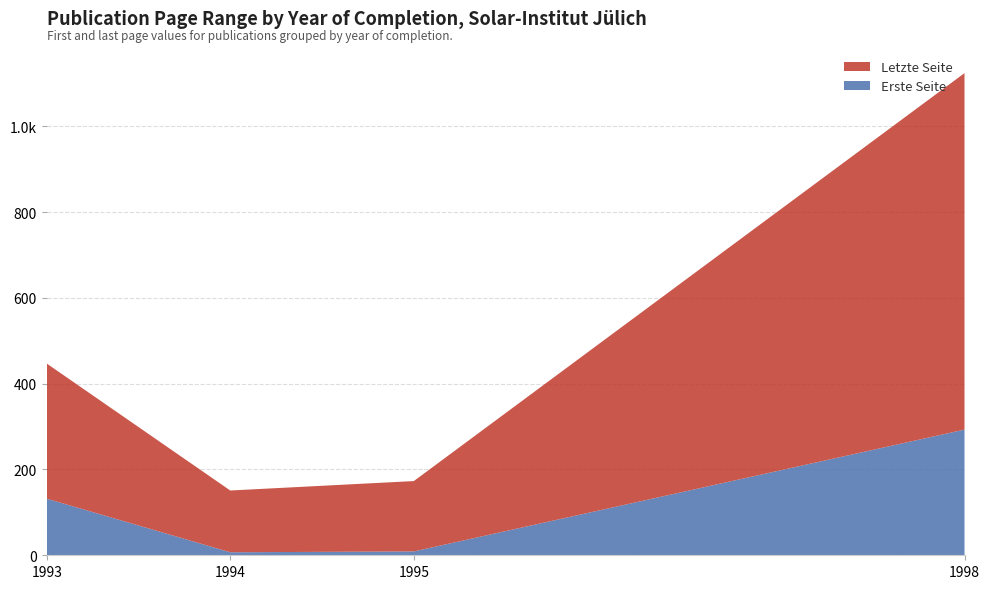

Reading right to left, what are all the values shown in this chart?

Erste Seite: 1998=293	1995=9	1994=7	1993=132
Letzte Seite: 1998=831	1995=164	1994=144	1993=315